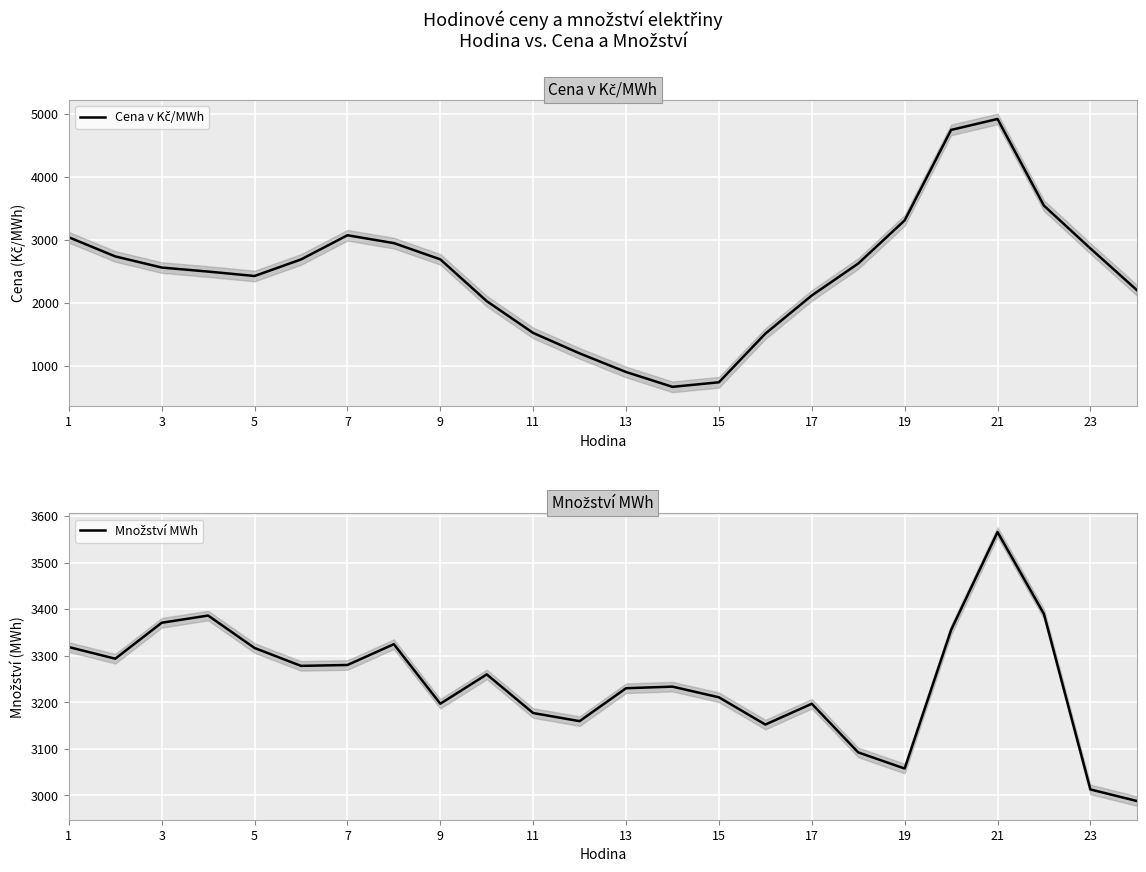

Rank the series by their average value, from highest to lowest.

Množství MWh, Cena v Kč/MWh